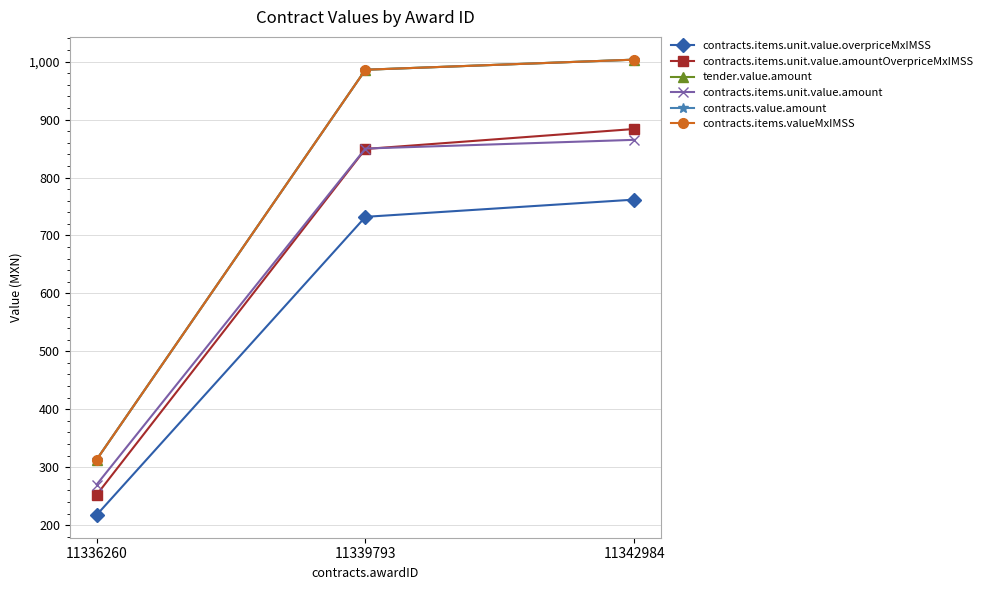

True or false: contracts.items.unit.value.amount has a value of 850.0 at 11339793.

True